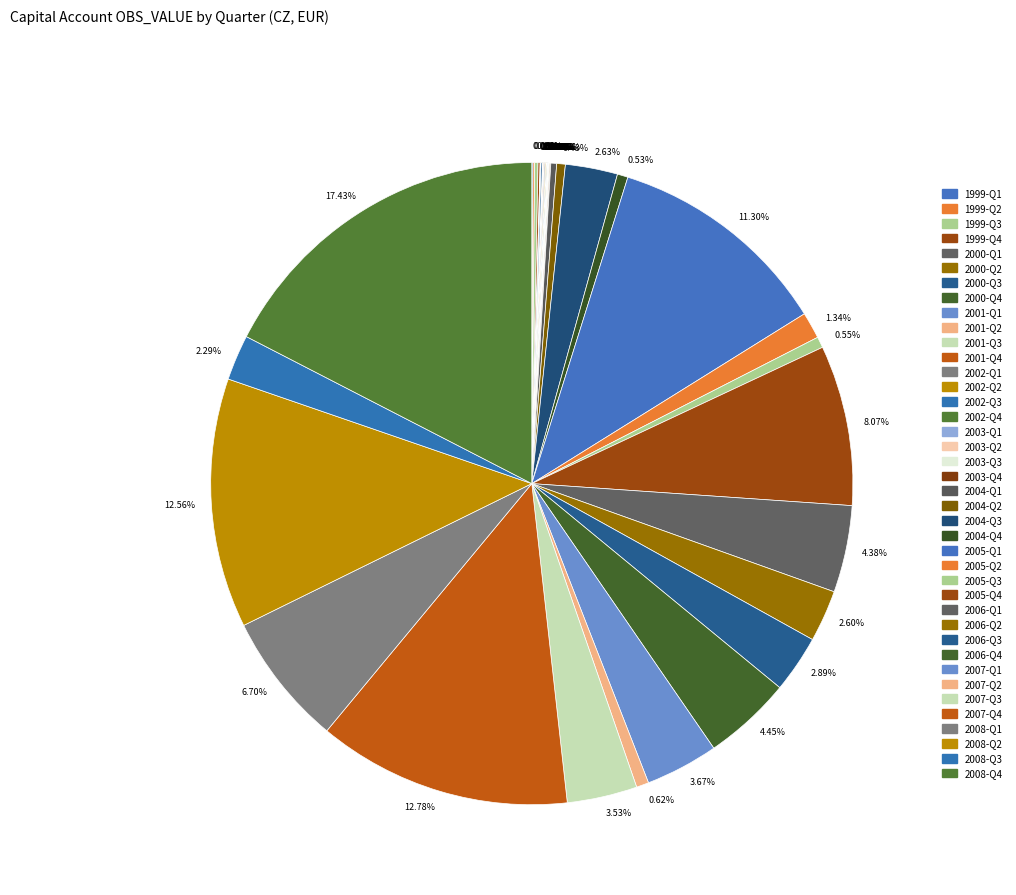

Count the number of slices in the pie.

40